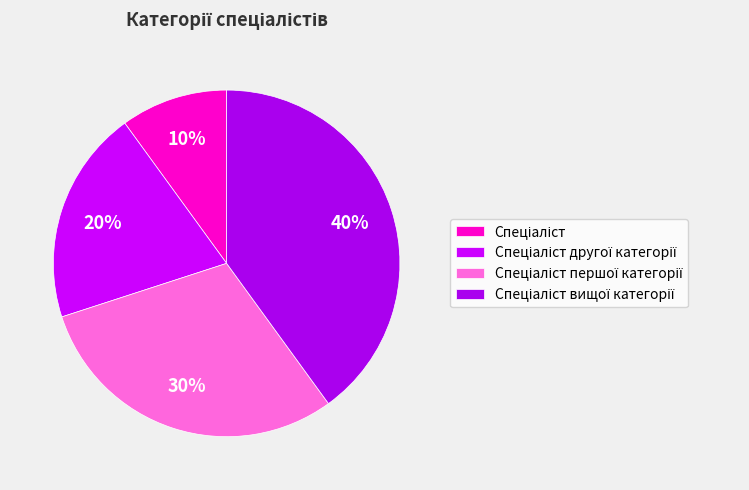

How many slices are in this pie chart?

4